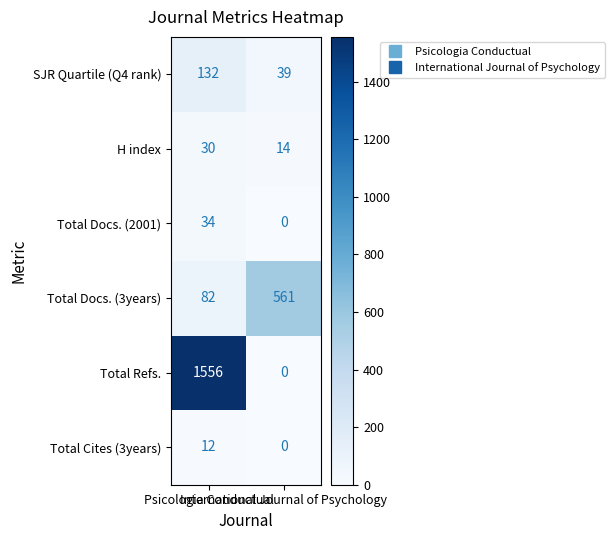

Which series has the largest total across all categories?

Total Refs.